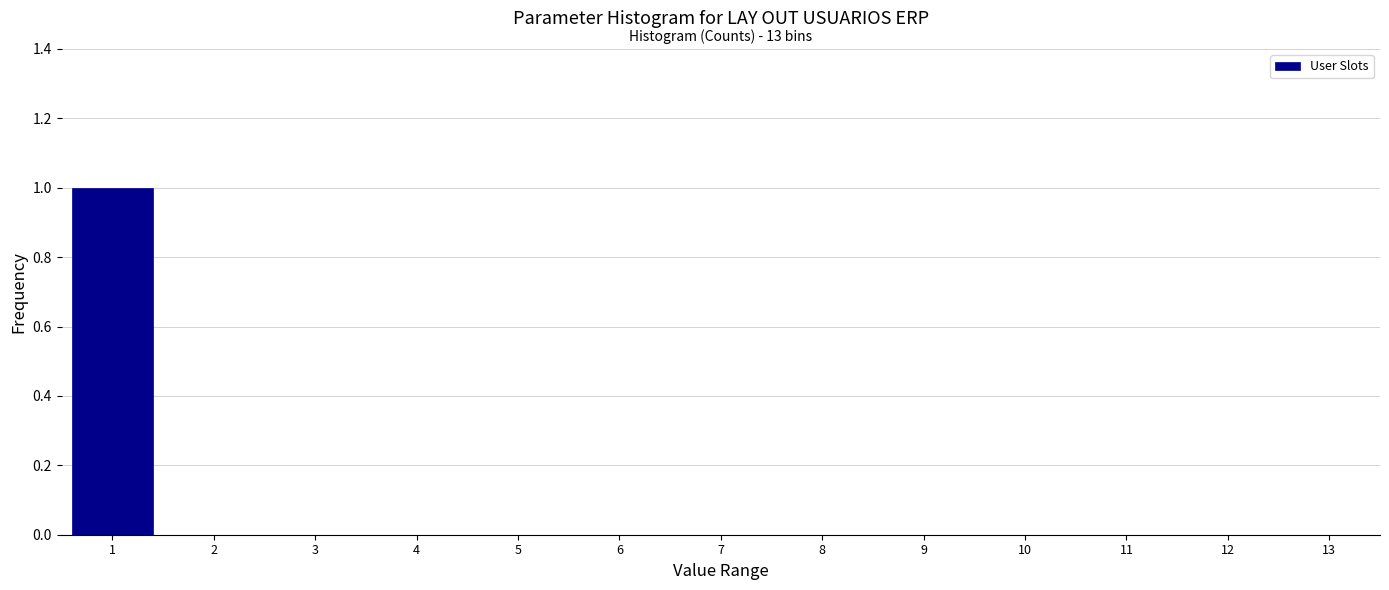

Reading right to left, transcribe all the data shown in this chart.

13=0	12=0	11=0	10=0	9=0	8=0	7=0	6=0	5=0	4=0	3=0	2=0	1=1